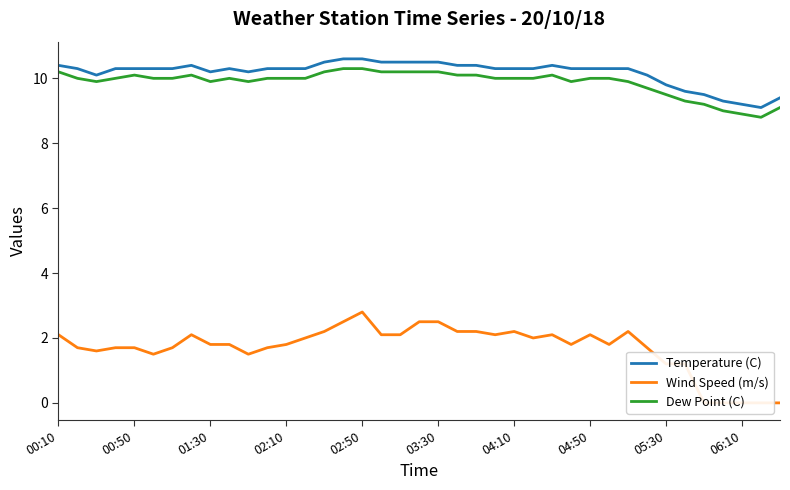

What is the greatest value displayed?

10.6